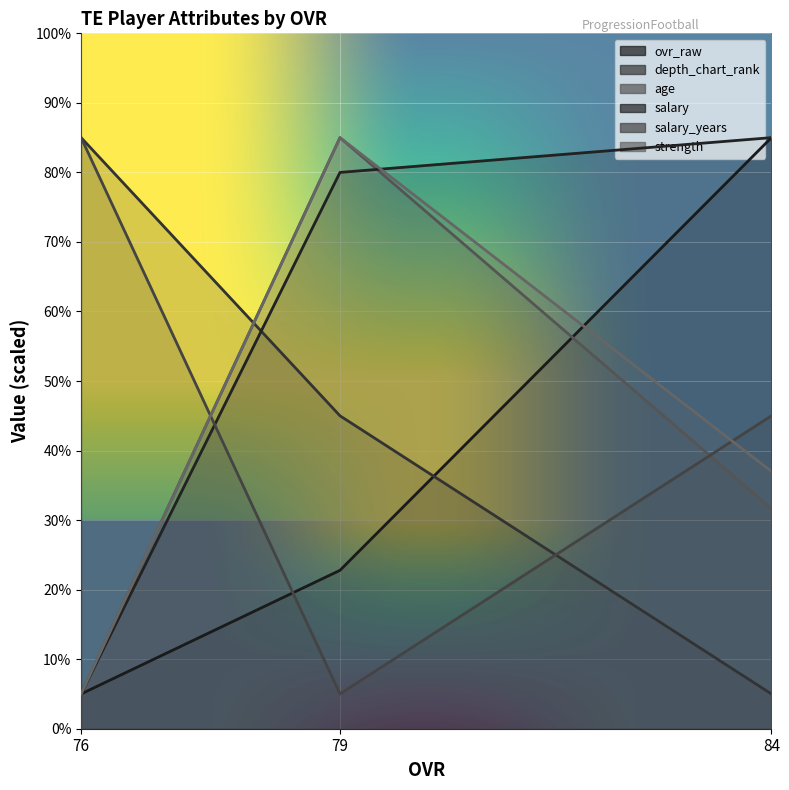

Rank the categories by ovr_raw value from lowest to highest.

76, 79, 84